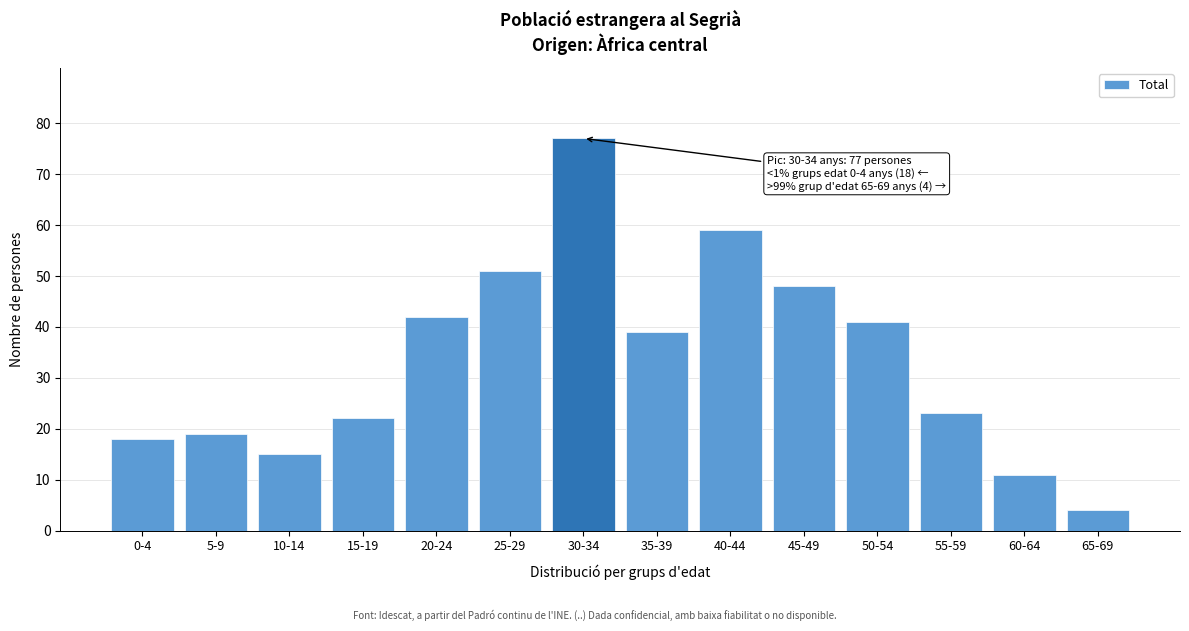

Reading left to right, what are all the values shown in this chart?

0-4=18	5-9=19	10-14=15	15-19=22	20-24=42	25-29=51	30-34=77	35-39=39	40-44=59	45-49=48	50-54=41	55-59=23	60-64=11	65-69=4